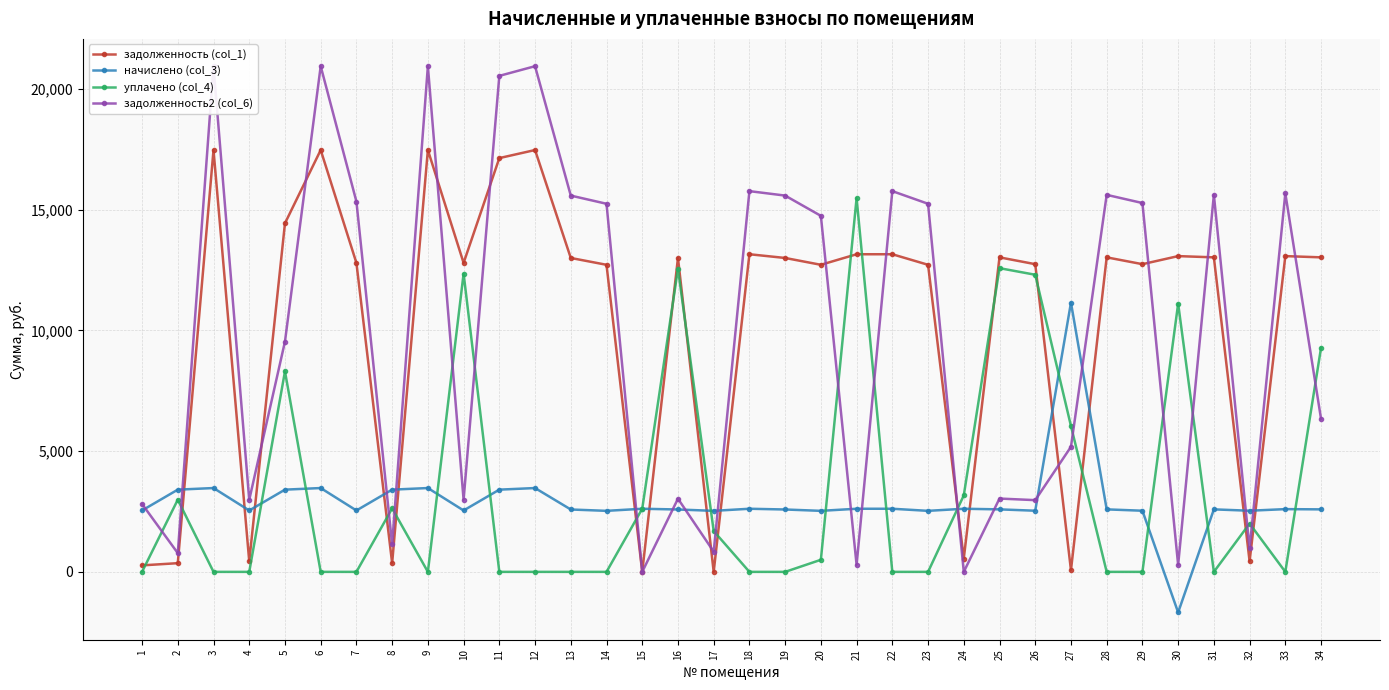

What is the total value across all series at 5?

35664.5